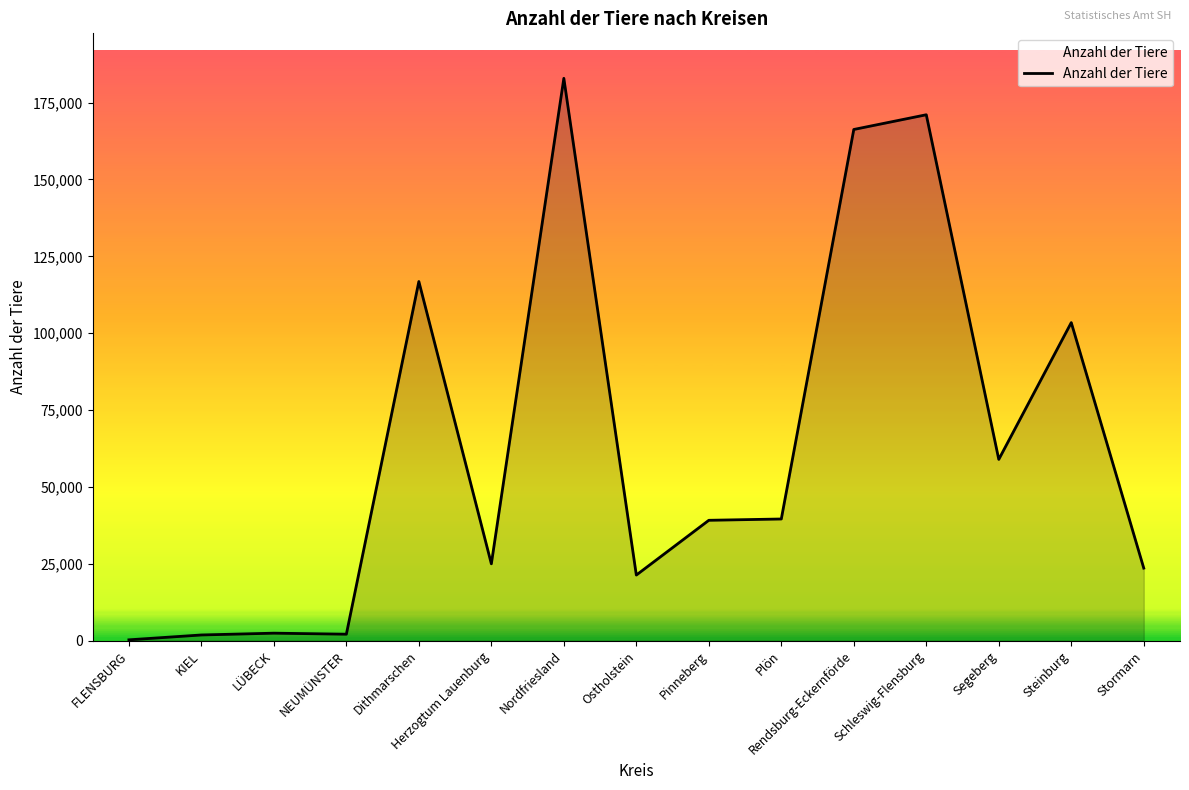

Where does the data first go above 39134?

Dithmarschen